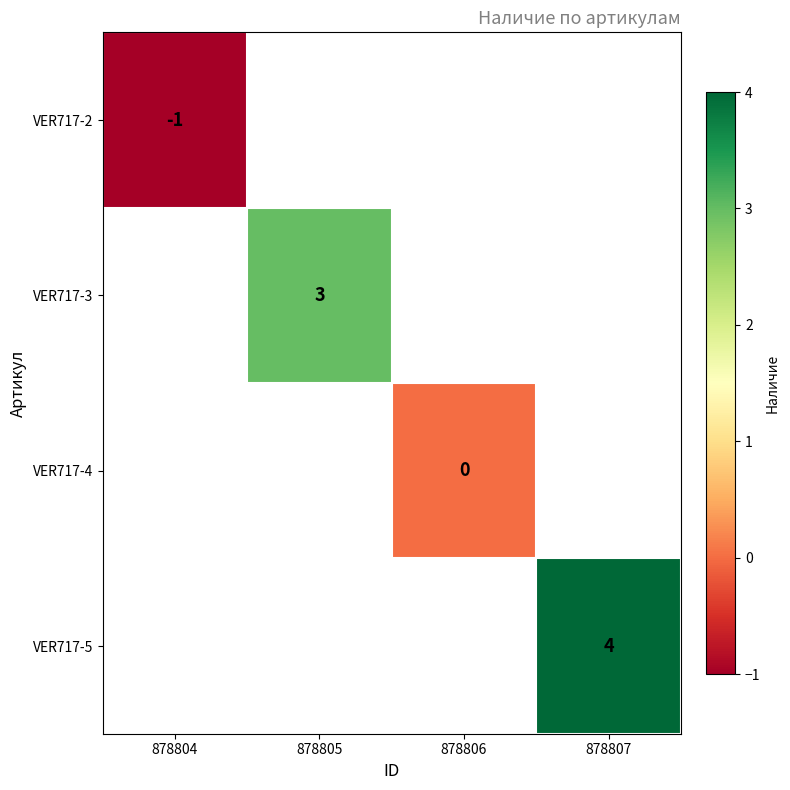

Is it true that VER717-5 equals 4 at 878807?

True